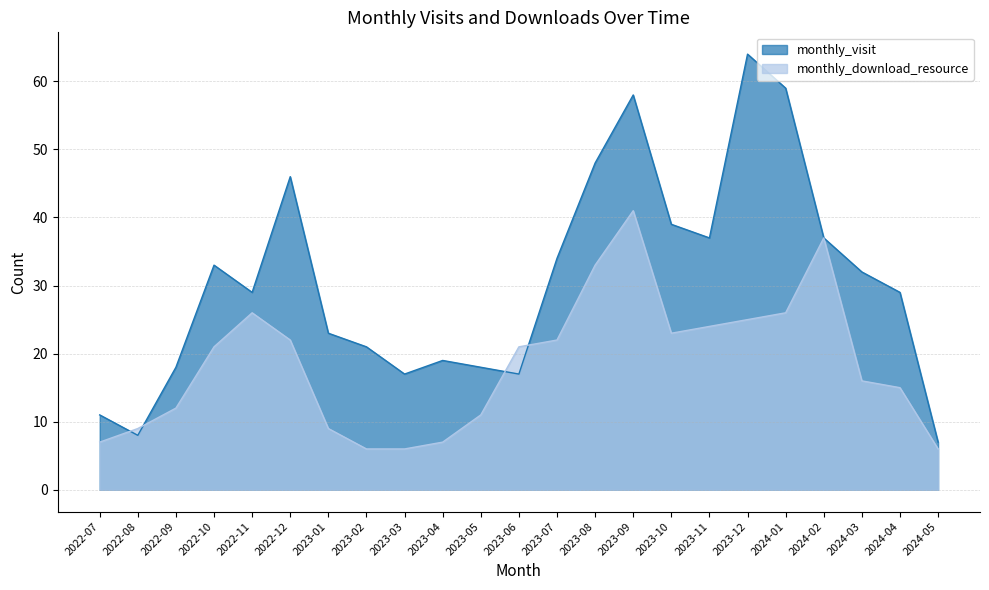

What position from the left is 2023-11?

17